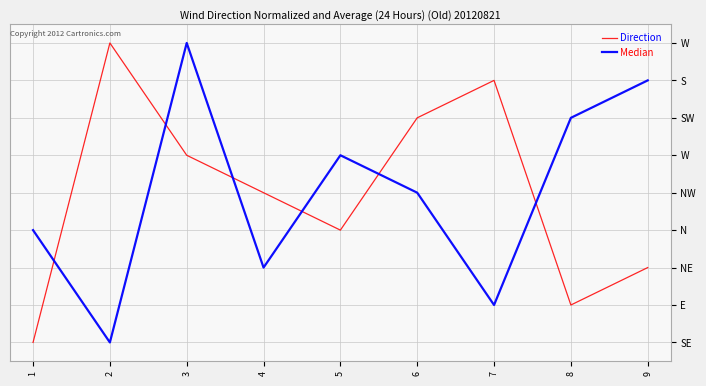

Is this an area chart (filled region under the line)?

No